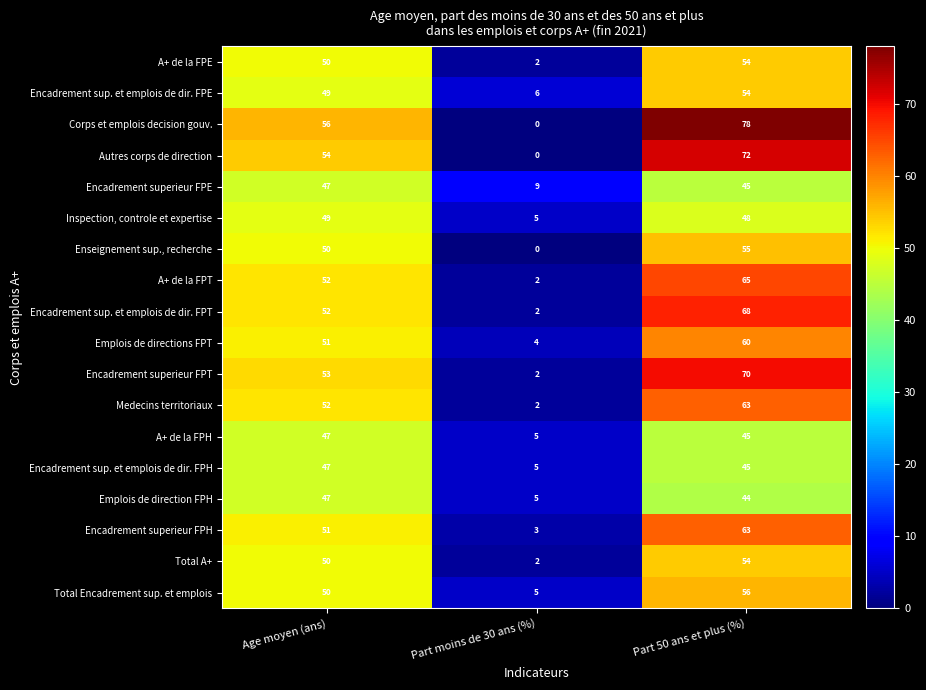

At which label does Medecins territoriaux reach its peak?

Part 50 ans et plus (%)